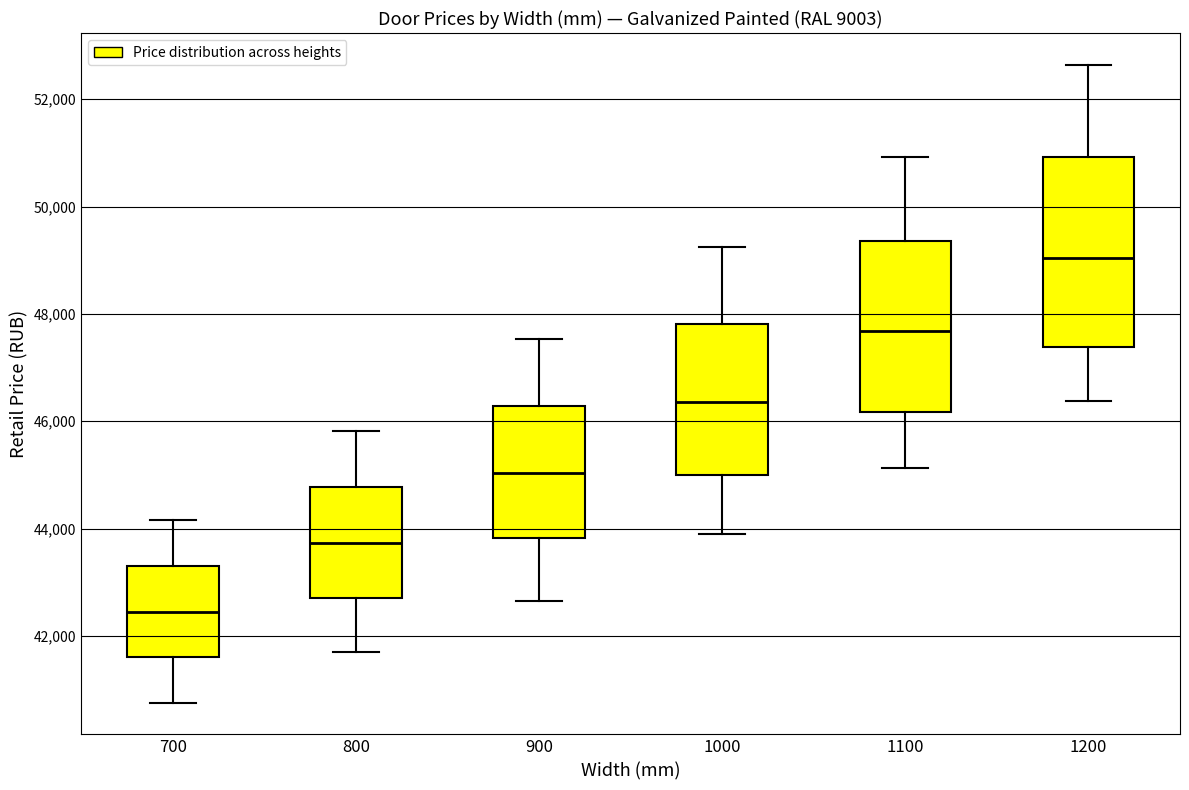

Reading left to right, transcribe this box plot: for each box, give where its median line is, the range the box spans, and where its two whiskers end, as read against the y-axis. The values are not printed on the chart, so give them approximately, as read against the axis.

700: median 42400, box 41600 to 43200, whiskers 40800 to 44200
800: median 43800, box 42800 to 44800, whiskers 41800 to 45800
900: median 45000, box 43800 to 46200, whiskers 42600 to 47600
1000: median 46400, box 45000 to 47800, whiskers 43800 to 49200
1100: median 47600, box 46200 to 49400, whiskers 45200 to 51000
1200: median 49000, box 47400 to 51000, whiskers 46400 to 52600